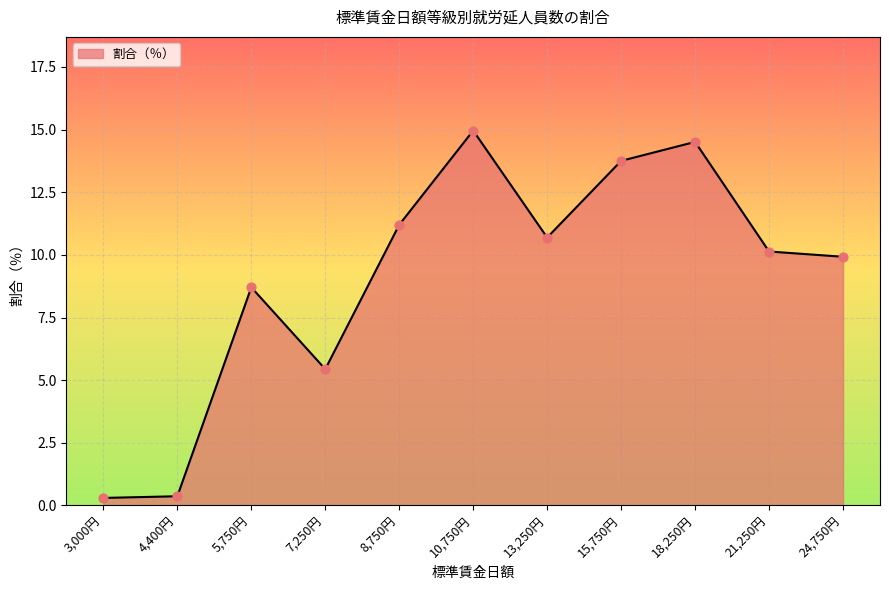

What is the change in value from 4,400円 to 18,250円?

+14.1